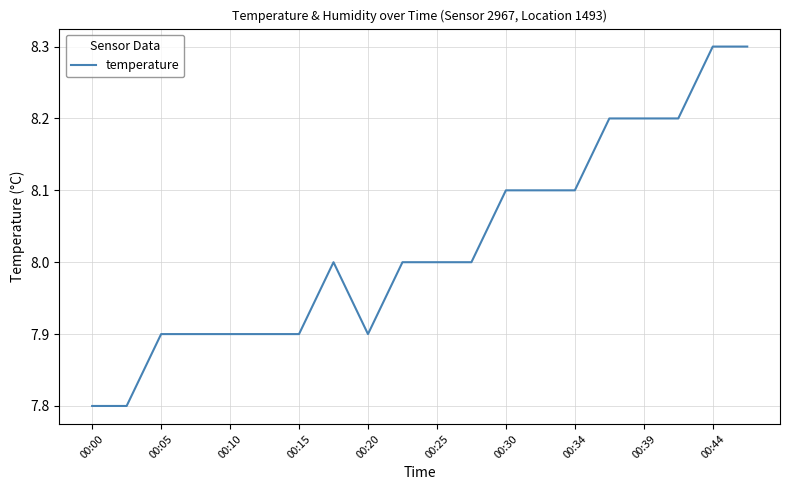

What is the smallest value displayed?

7.8